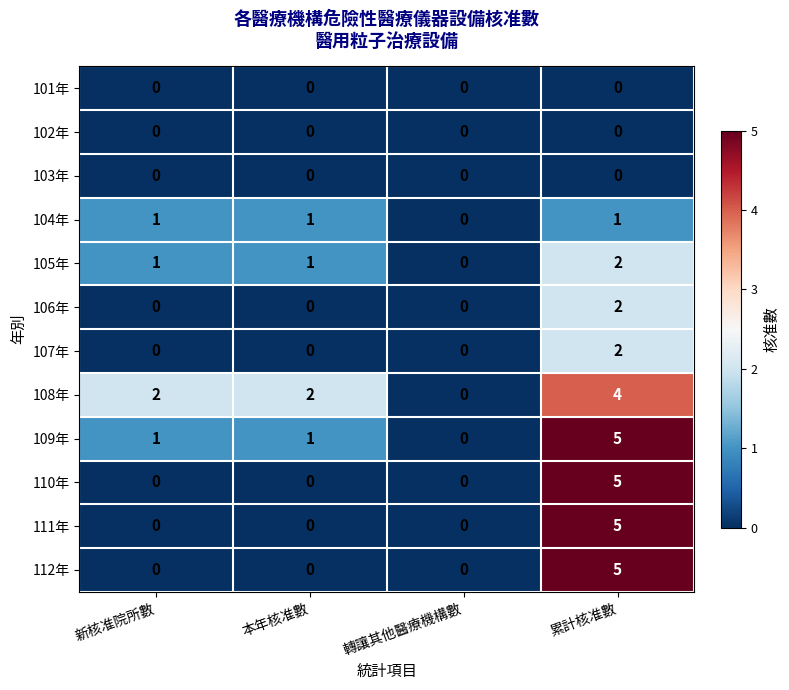

What is the maximum value for 109年?

5